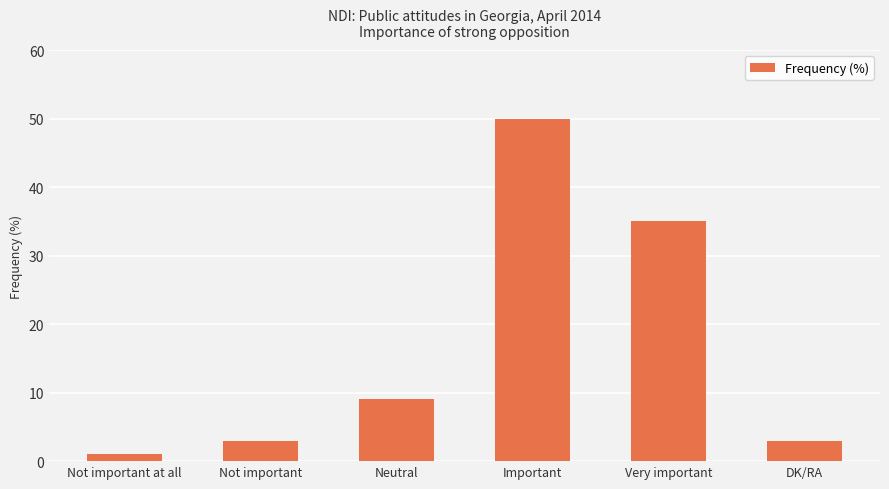

Reading left to right, transcribe all the data shown in this chart.

1	3	9	50	35	3